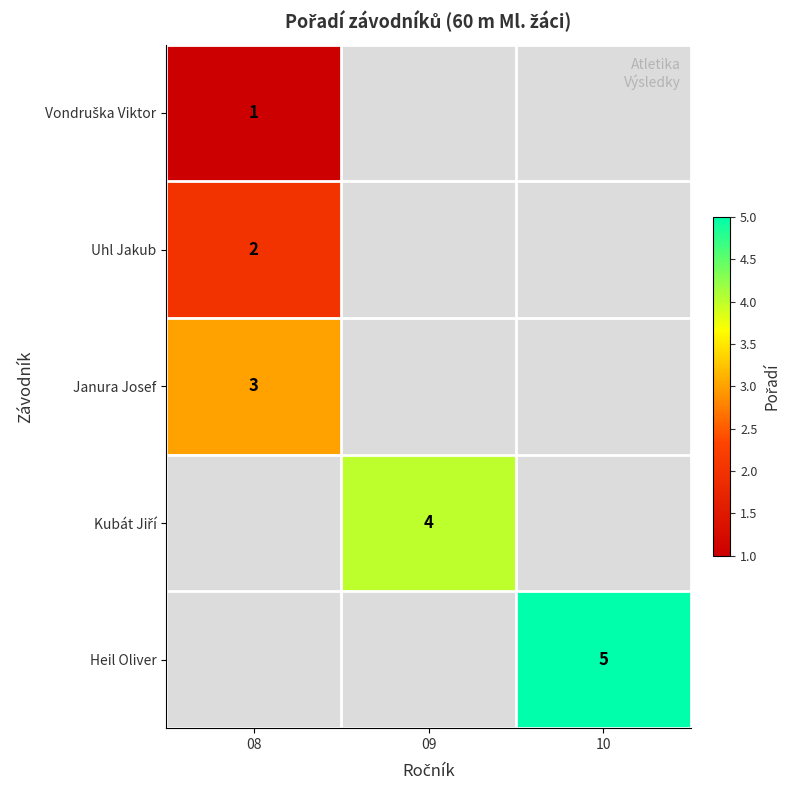

Is it true that Janura Josef equals 1 at 08?

False